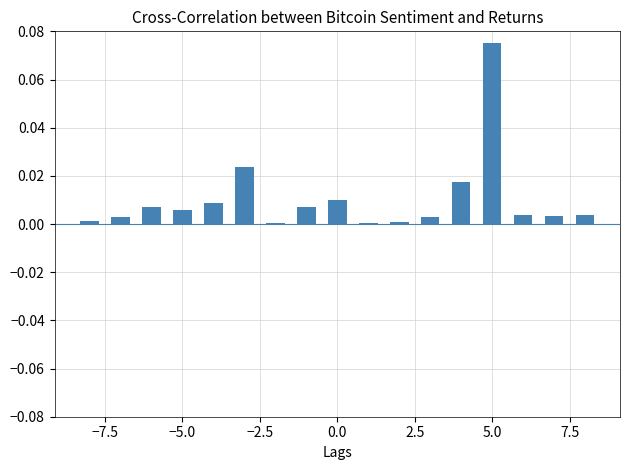

Are the bars horizontal?

No